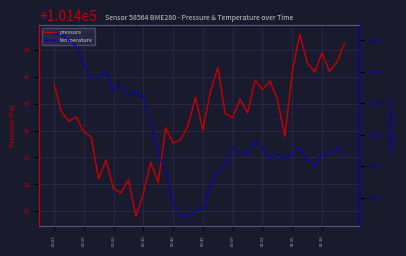

What is the highest value of the pressure series?

101447.9